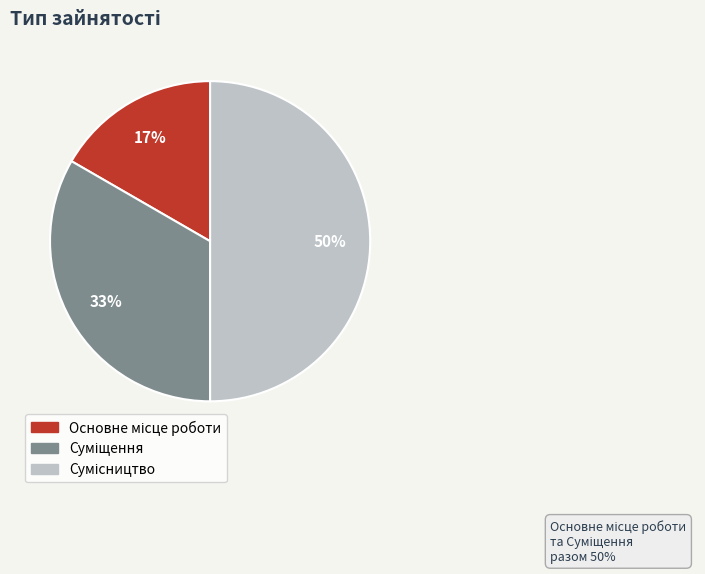

To the nearest percent, what is the difference between the largest and smallest slice percentages?

33%